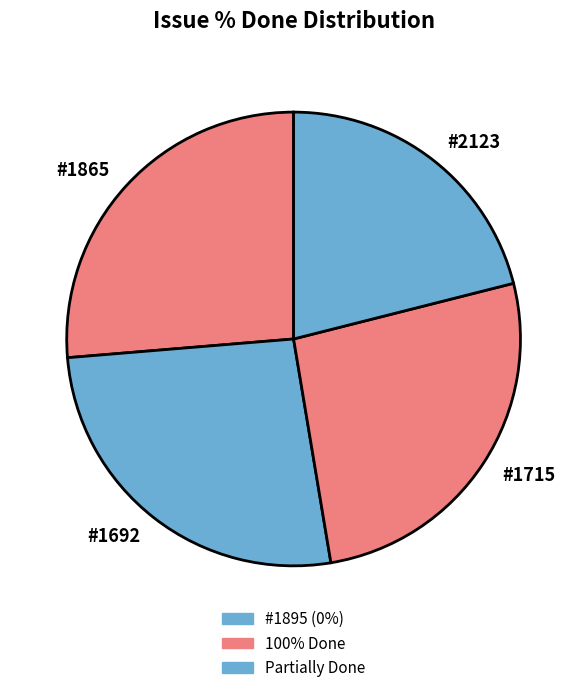

Which slice is the smallest?

#2123